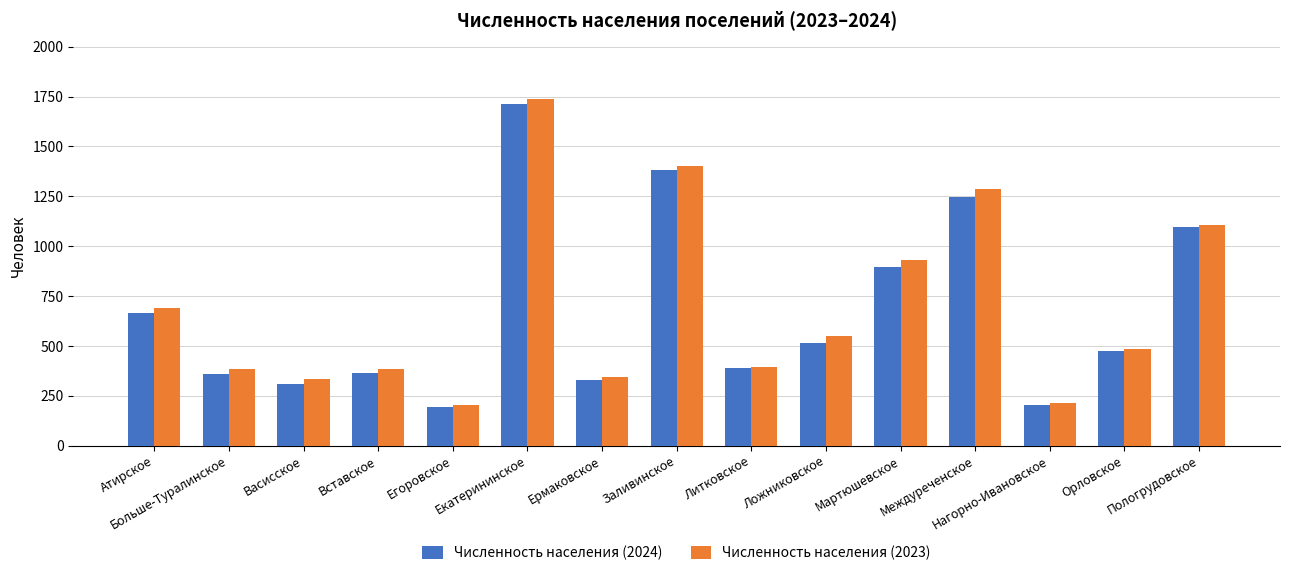

Where does the Численность населения (2024) series first go above 474?

Атирское